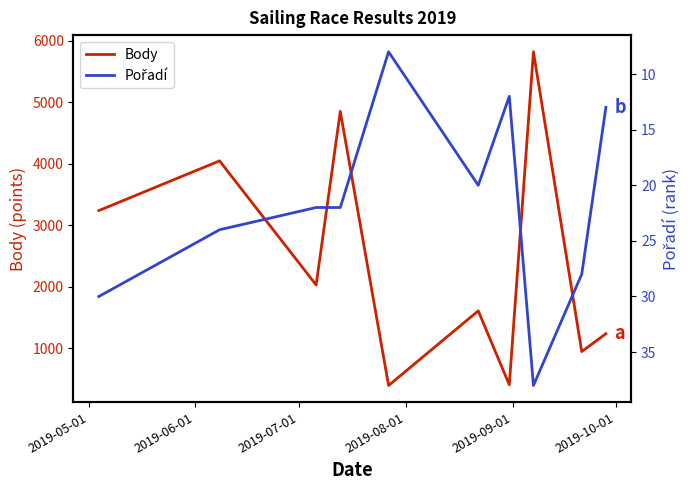

What is the maximum value for Body?

5820